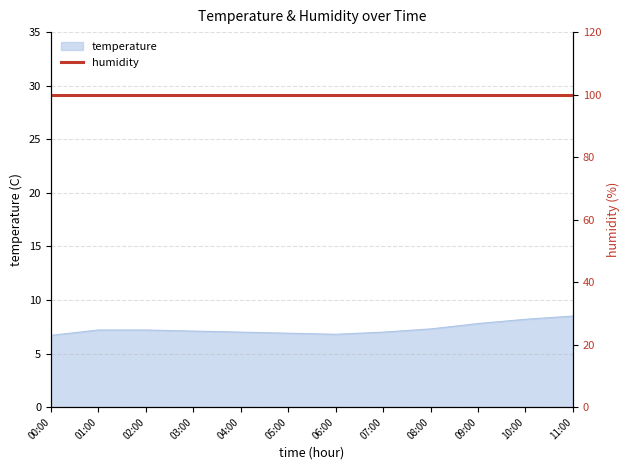

Approximately how many times larger is the value at 10:00 compared to 11:00?

1.0